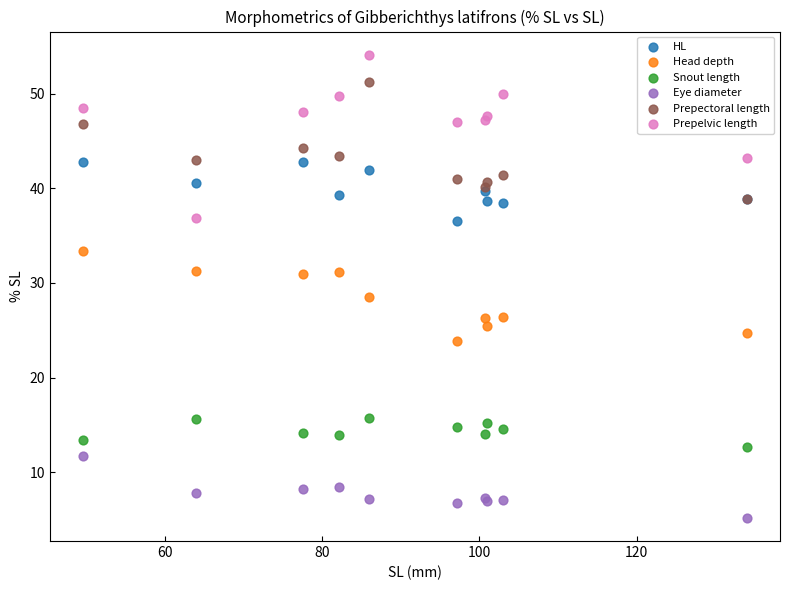

What are all the series names shown in the legend?

HL, Head depth, Snout length, Eye diameter, Prepectoral length, Prepelvic length